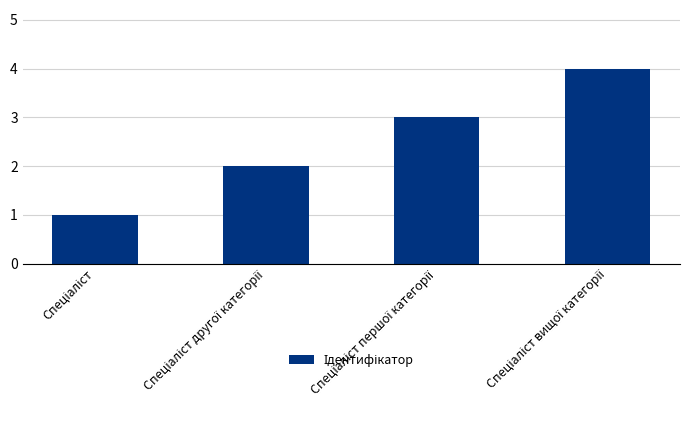

How many data points are less than 3?

2